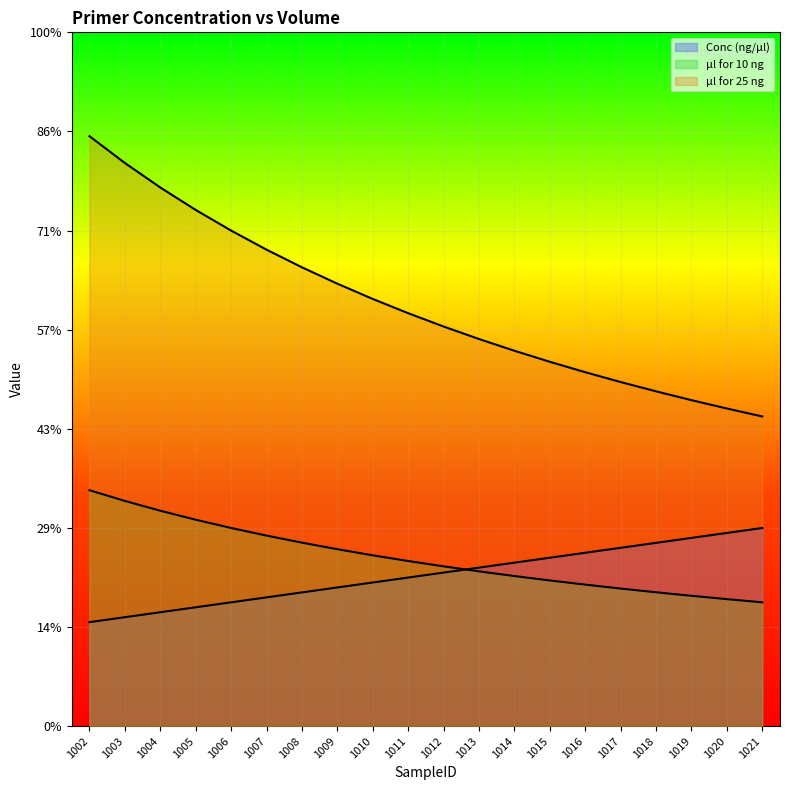

What value does the μl for 25 ng series have at 1004?

10.9